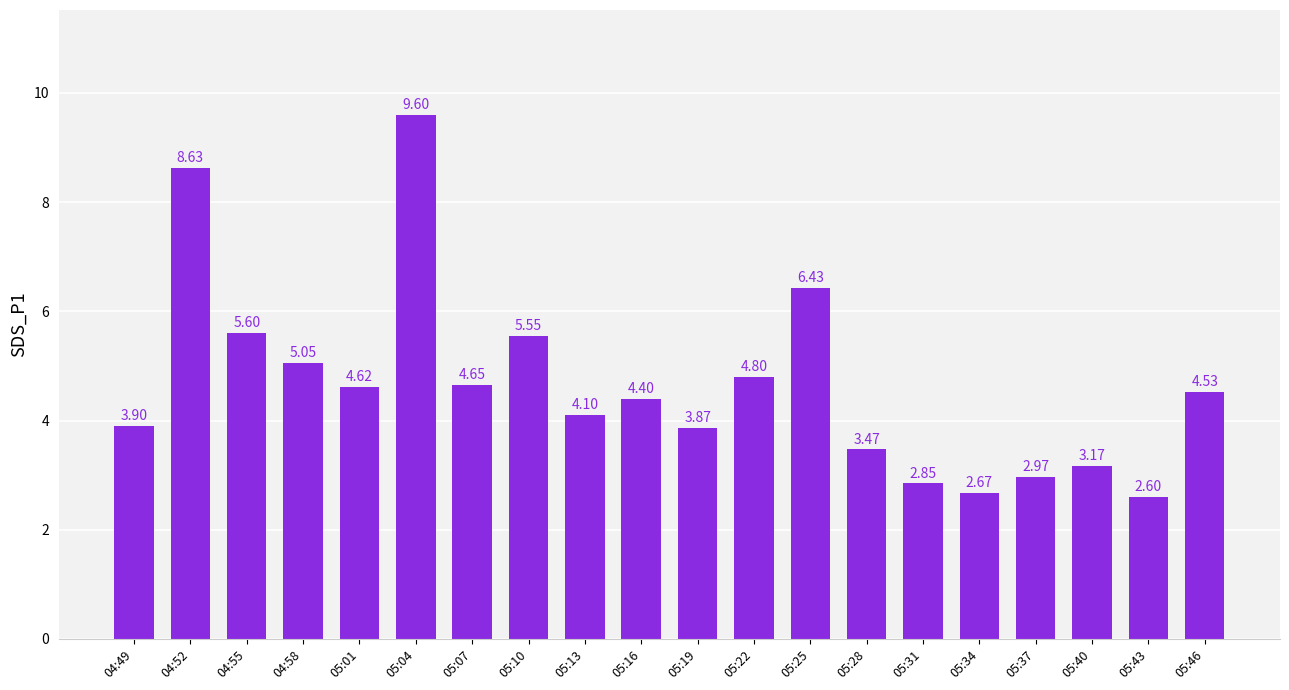

The value at 05:31 is 1.3. True or false?

False